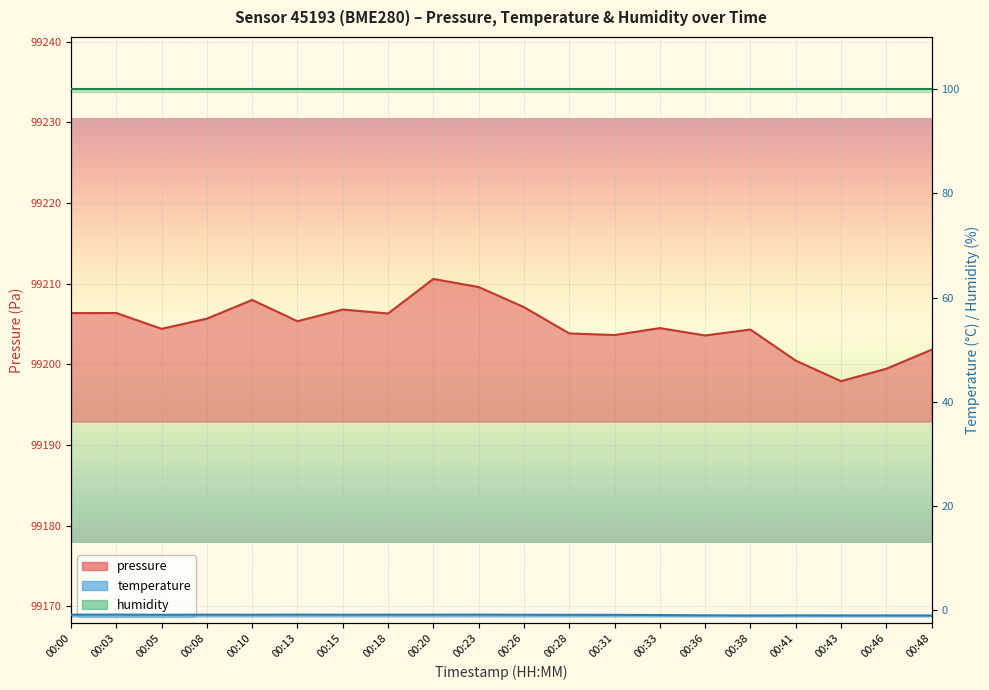

At how many categories does at least one series exceed 30845?

20